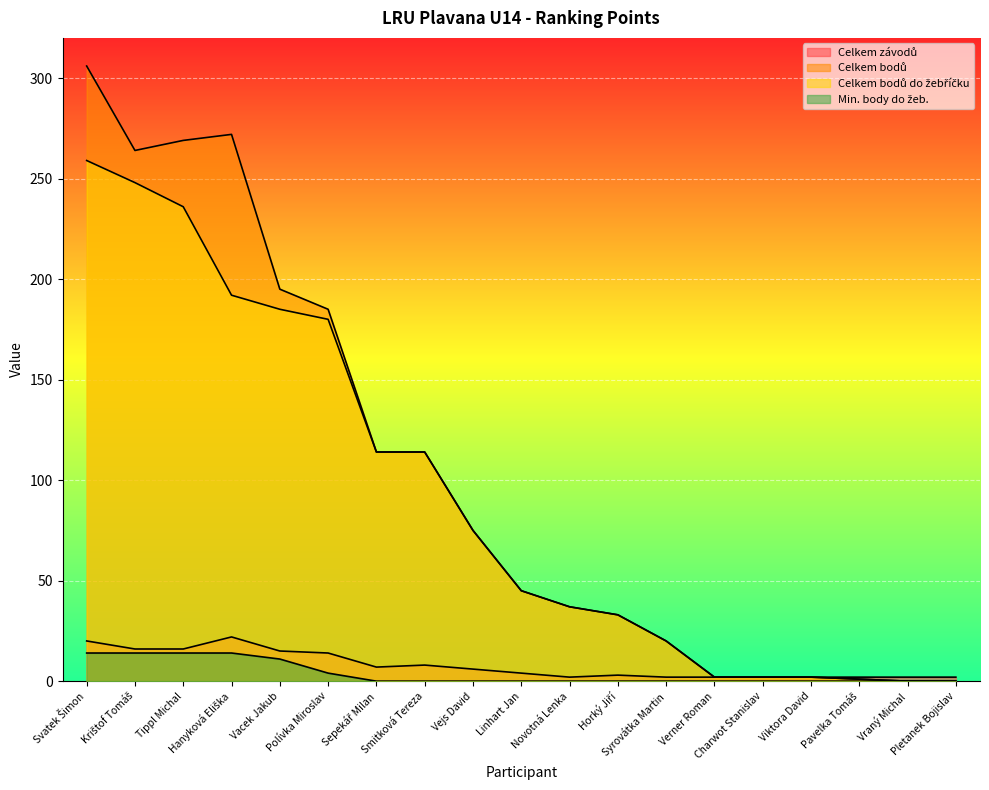

Between Novotná Lenka and Vacek Jakub, which is larger?

Vacek Jakub